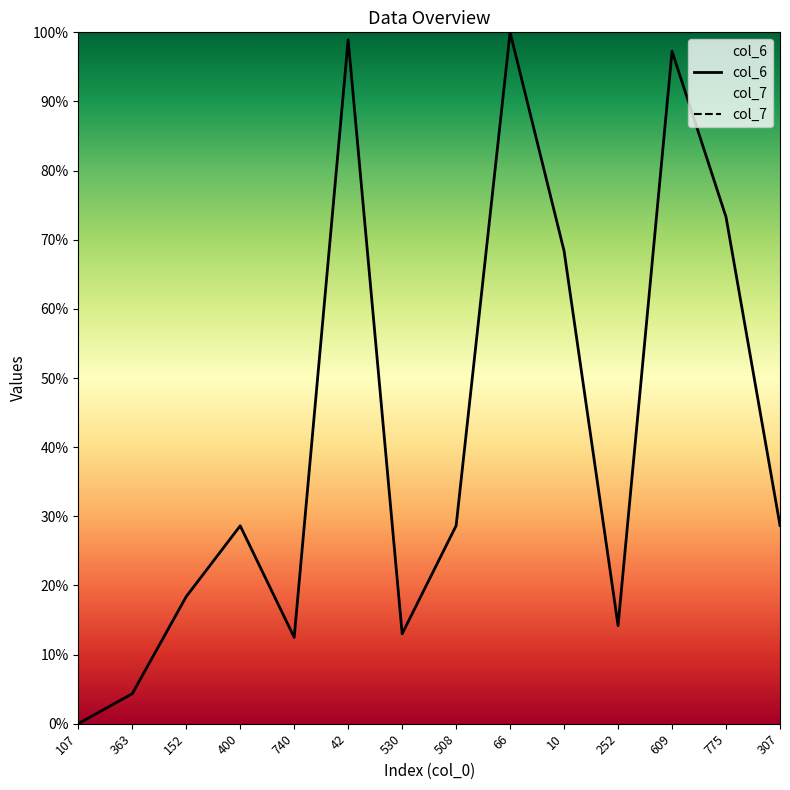

What value does the col_6 series have at 42?

98.9